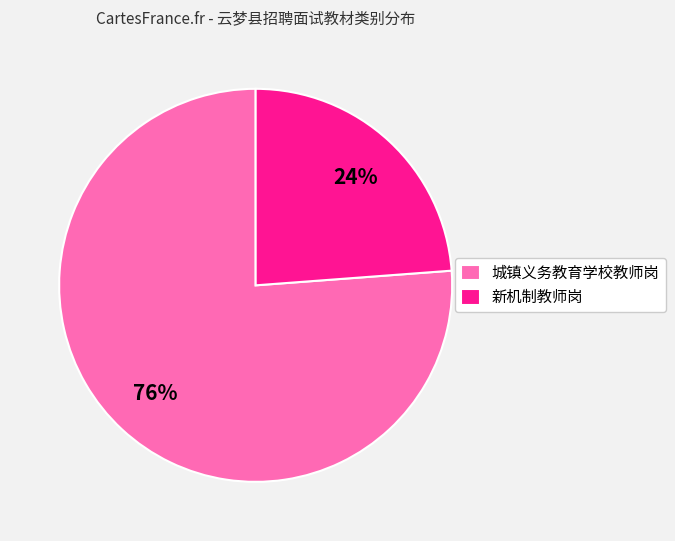

What percentage is the 城镇义务教育学校教师岗 slice, to the nearest percent?

76%